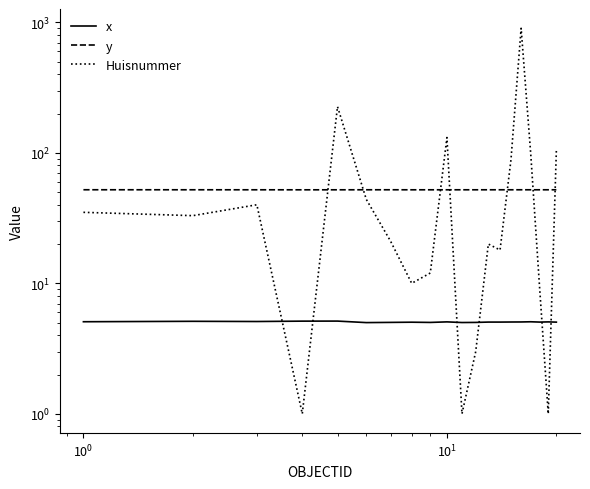

The value of x at $\mathdefault{10^{1}}$ is 5.1. True or false?

True